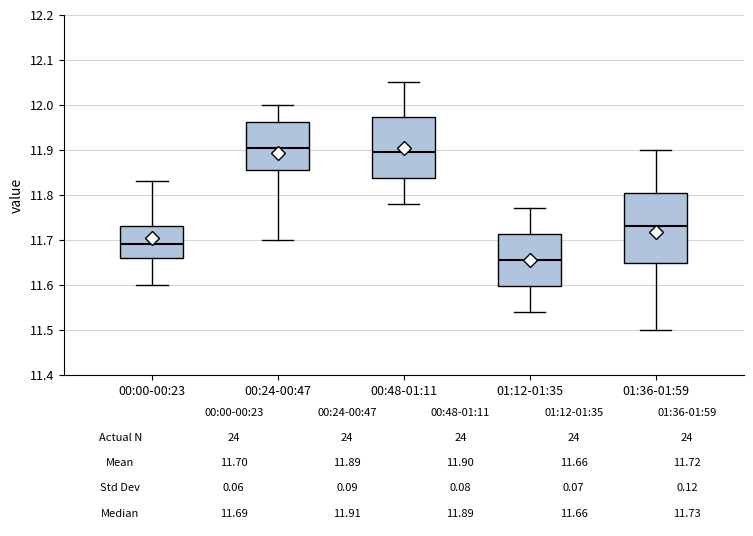

Comparing the boxes themselves (not the whiskers), which one is the tallest?

01:36-01:59